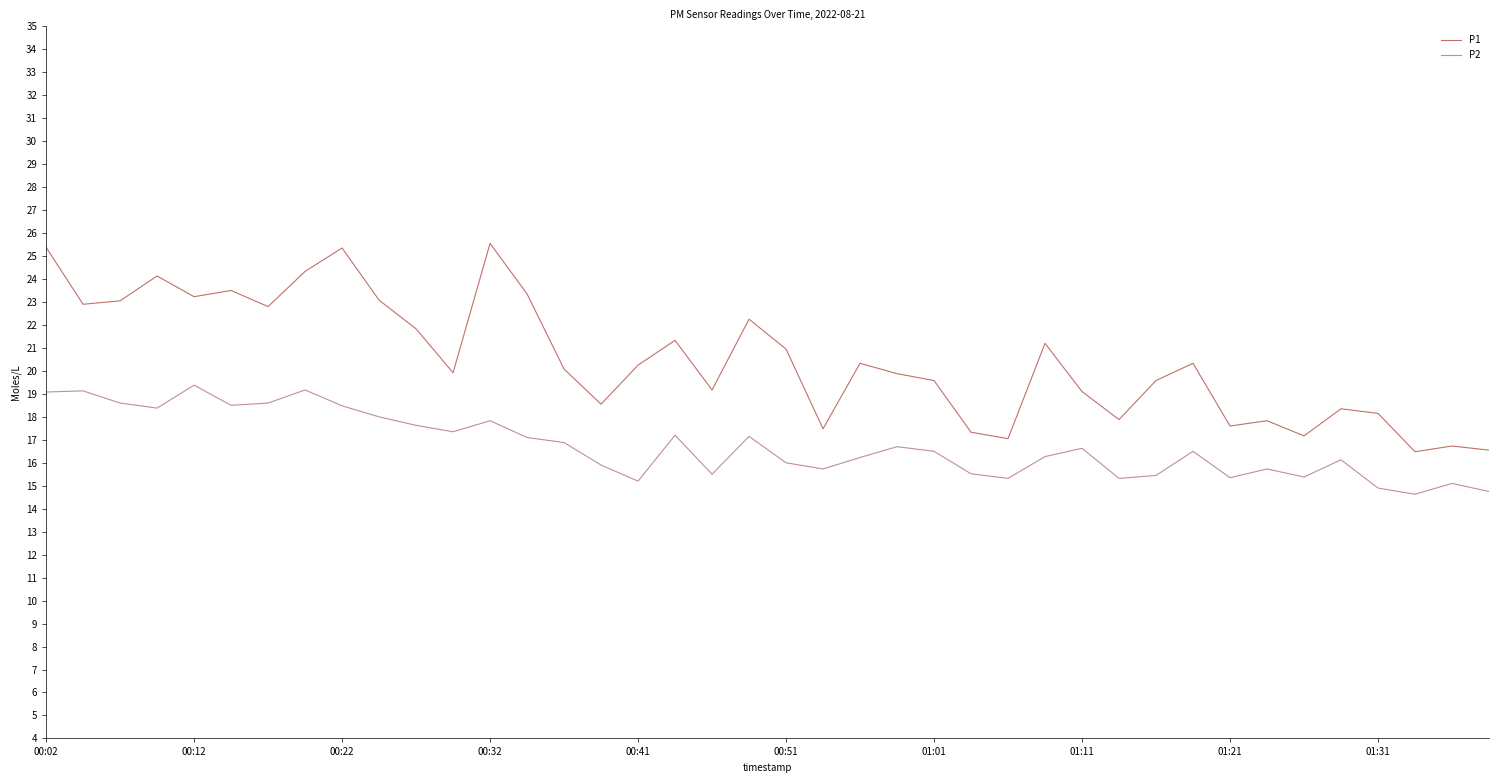

What is the average value of the P2 series?

16.7